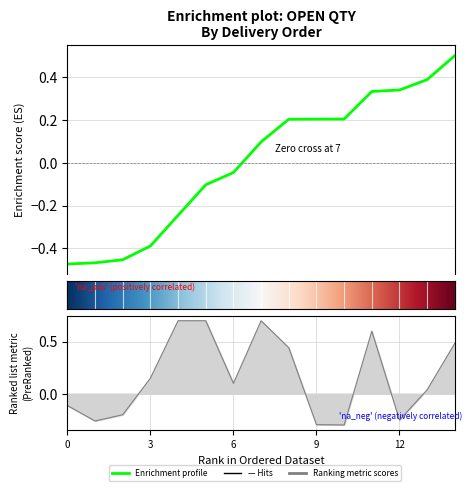

How many lines are shown in the chart?

1